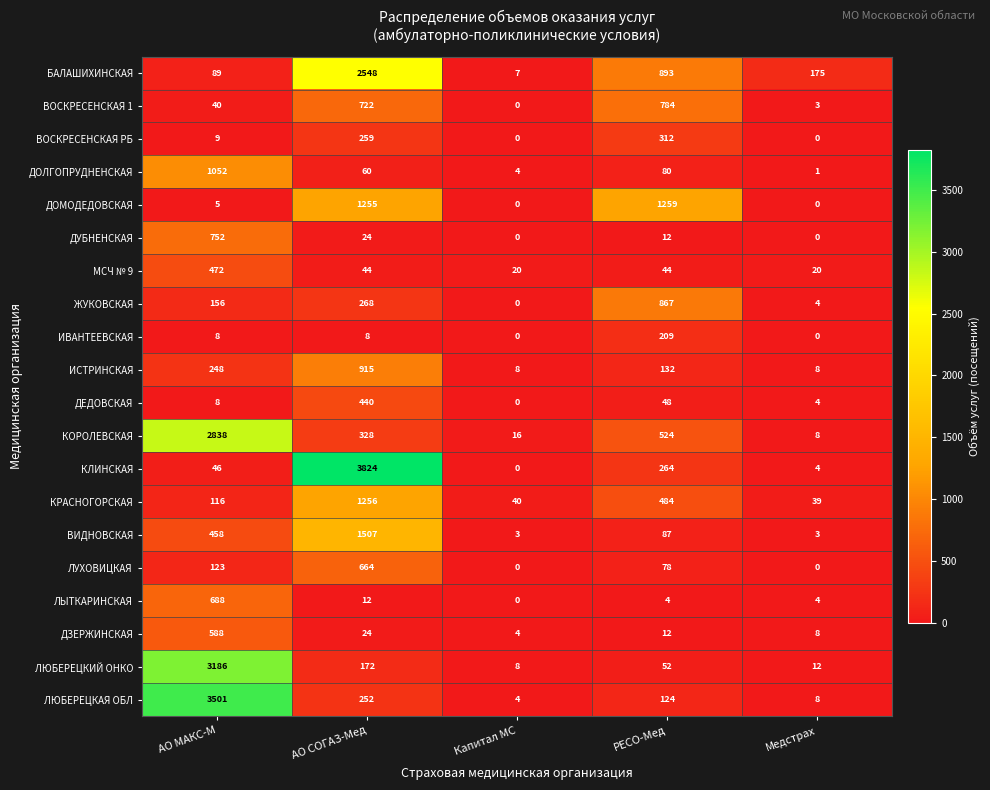

Which series has the widest spread of values?

КЛИНСКАЯ